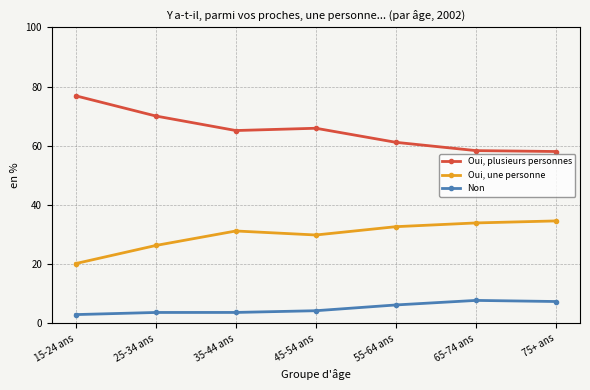

Which series has the largest total across all categories?

Oui, plusieurs personnes